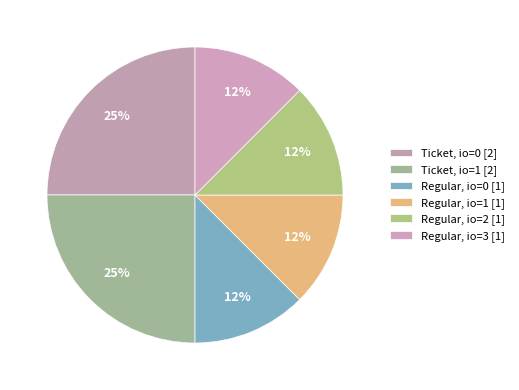

How many segments does this pie chart have?

6